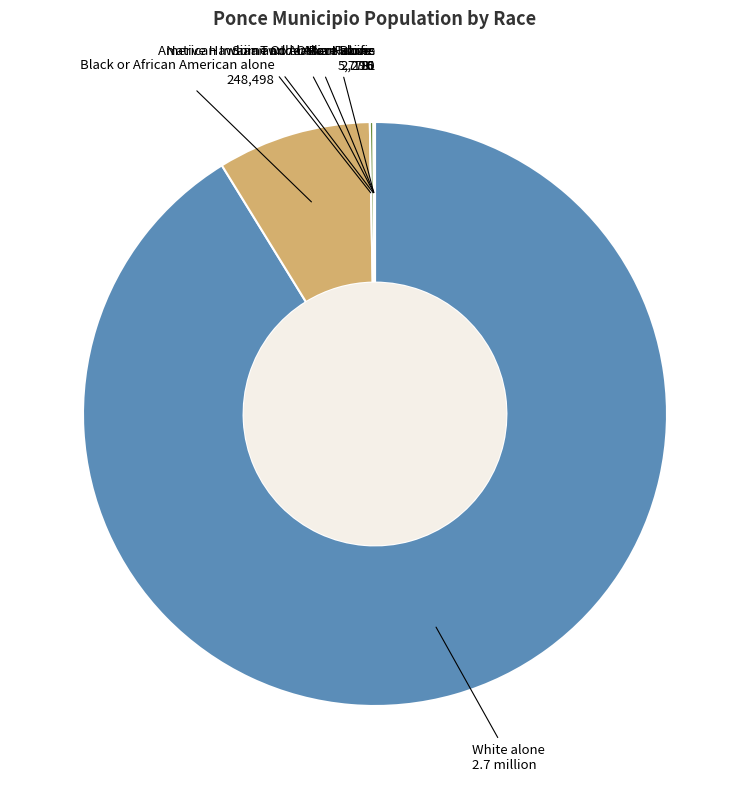

Is it true that White alone is 91% of the pie?

True